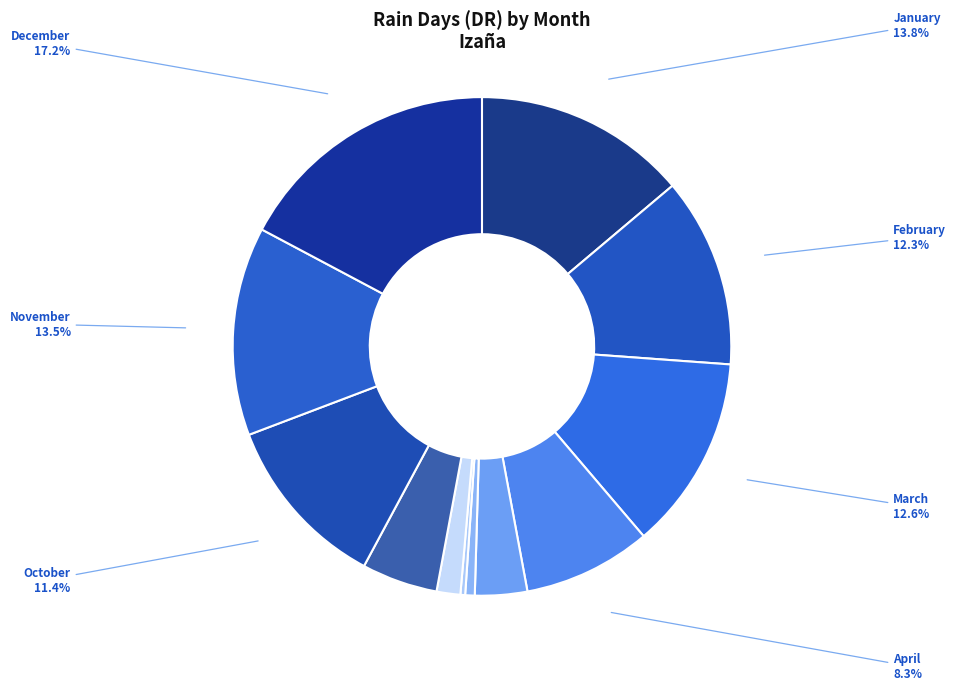

The February slice represents 12% of the pie. True or false?

True